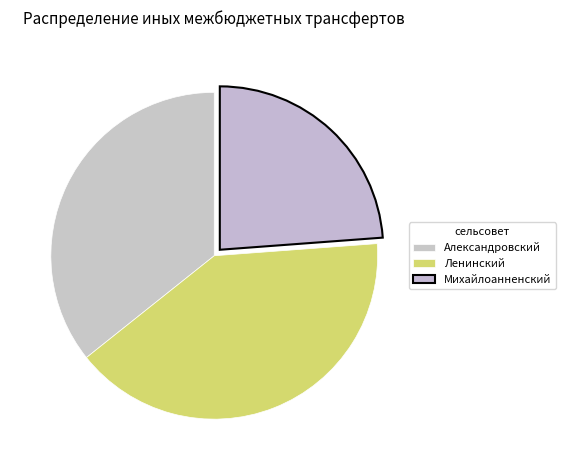

To the nearest percent, what is the difference between the largest and smallest slice percentages?

17%